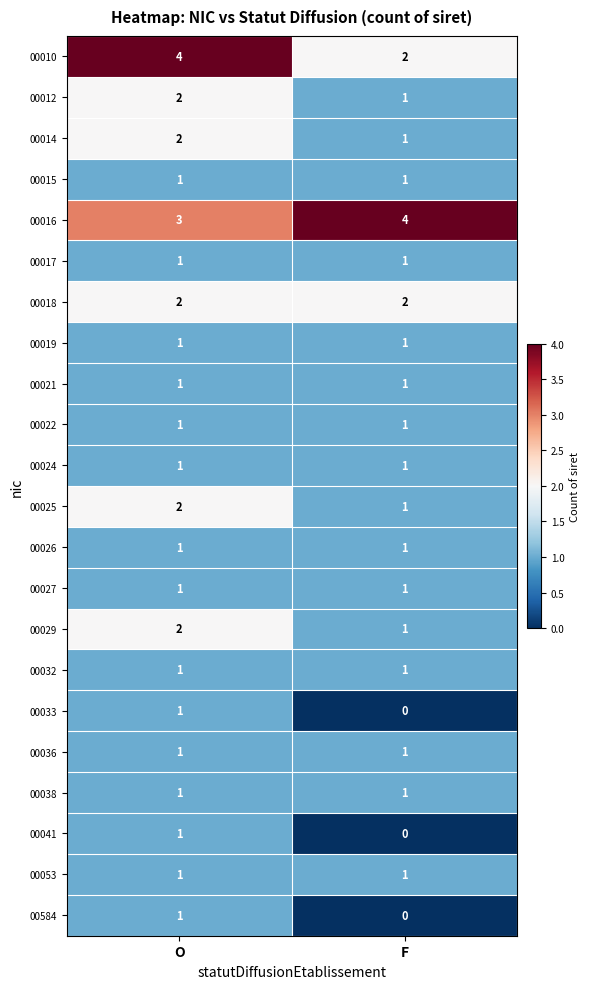

Is it true that 00017 equals 1 at O?

True